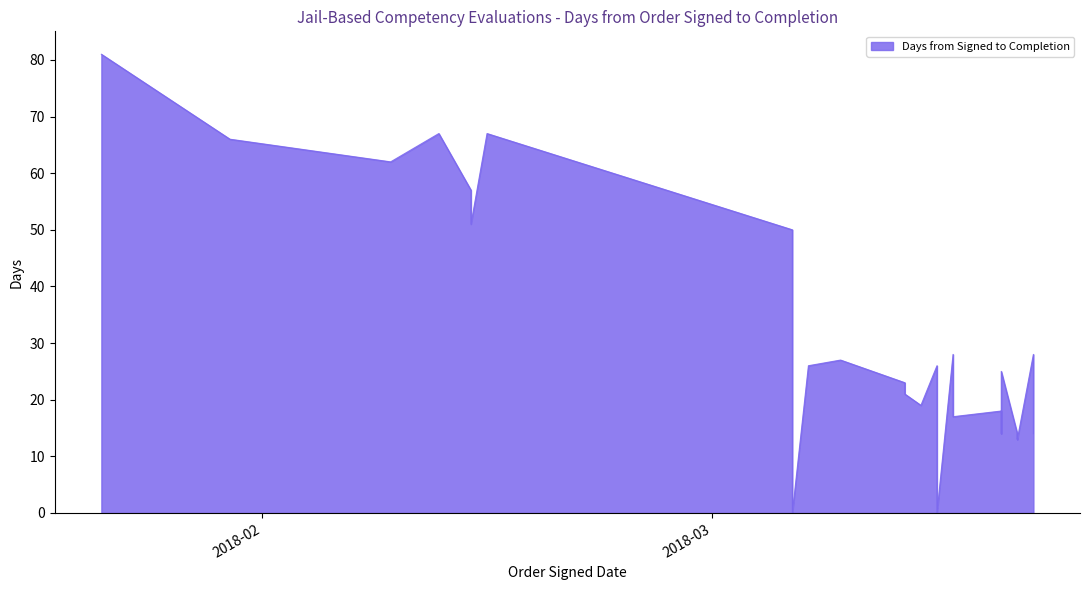

Rank the categories by value from lowest to highest.

2018-03-06, 2018-03-06, 2018-03-15, 2018-03-20, 2018-03-20, 2018-03-19, 2018-03-20, 2018-03-20, 2018-03-21, 2018-03-21, 2018-03-21, 2018-03-21, 2018-03-19, 2018-03-21, 2018-03-21, 2018-03-21, 2018-03-19, 2018-03-16, 2018-03-16, 2018-03-19, 2018-03-19, 2018-03-14, 2018-03-13, 2018-03-13, 2018-03-13, 2018-03-19, 2018-03-07, 2018-03-15, 2018-03-09, 2018-03-16, 2018-03-21, 2018-03-06, 2018-02-14, 2018-02-14, 2018-02-09, 2018-01-30, 2018-02-12, 2018-02-15, 2018-01-22